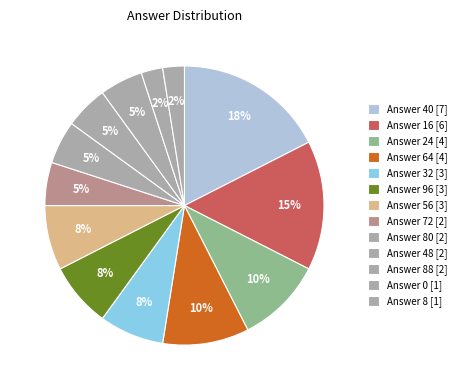

How many segments does this pie chart have?

13